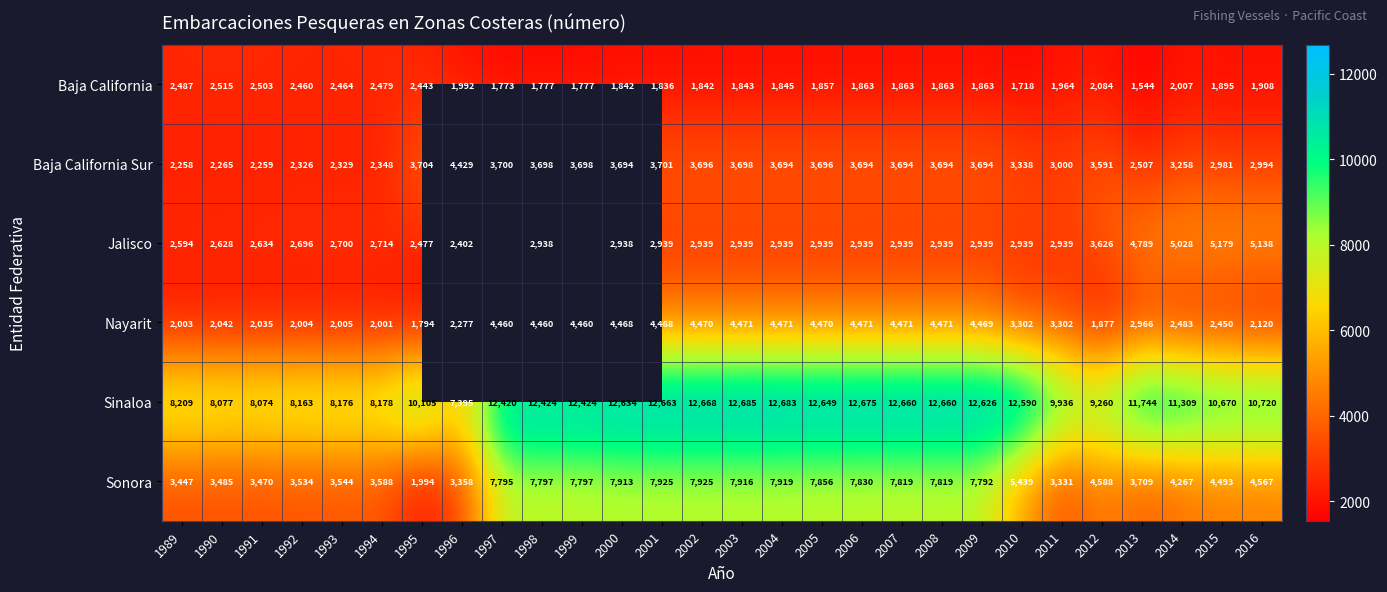

What is the difference between the maximum and minimum values in the Baja California series?

971